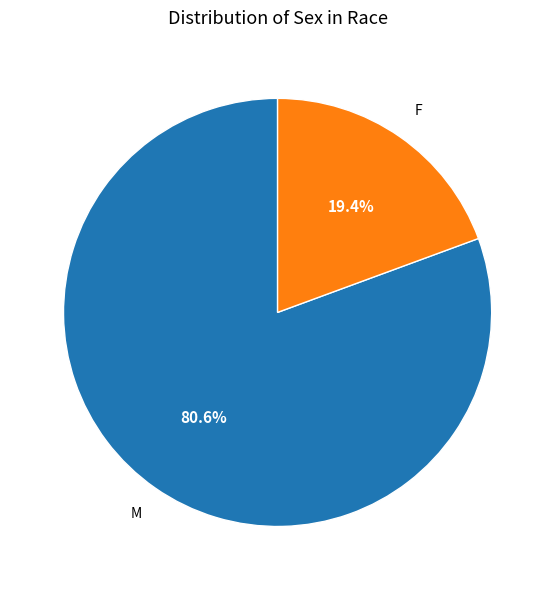

Rank the categories by value from lowest to highest.

F, M